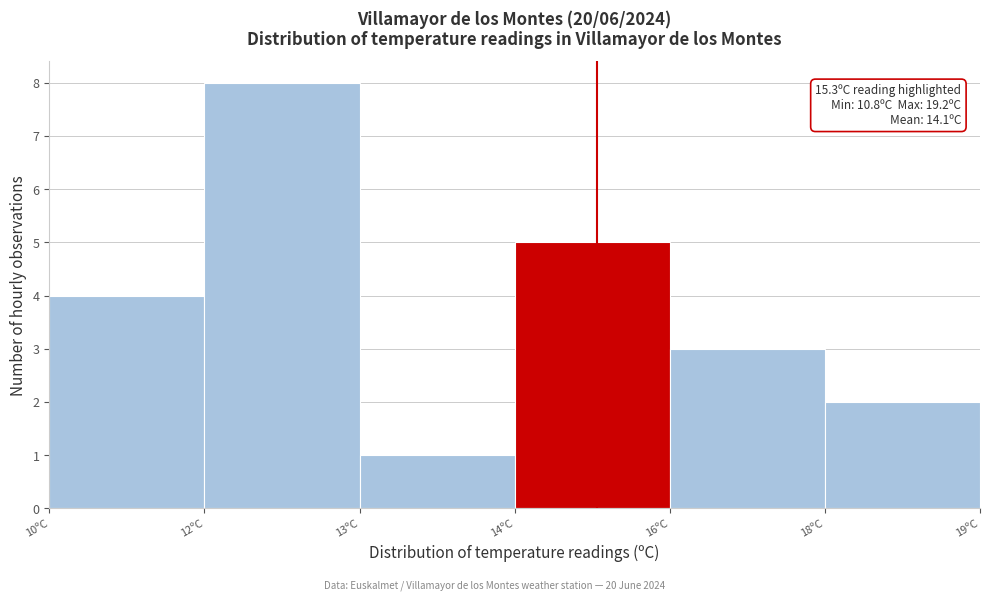

Reading left to right, list all the values displayed in this chart.

10ºC=4	12ºC=8	13ºC=1	14ºC=5	16ºC=3	18ºC=2